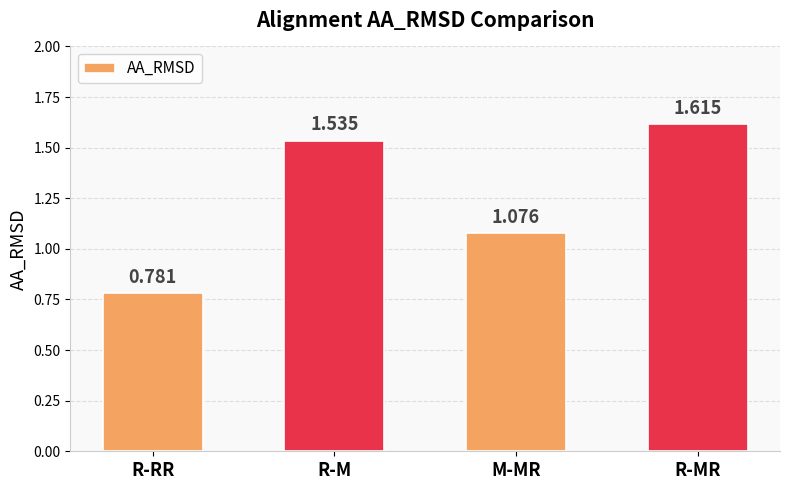

At which category does the chart reach its peak across all series?

R-MR